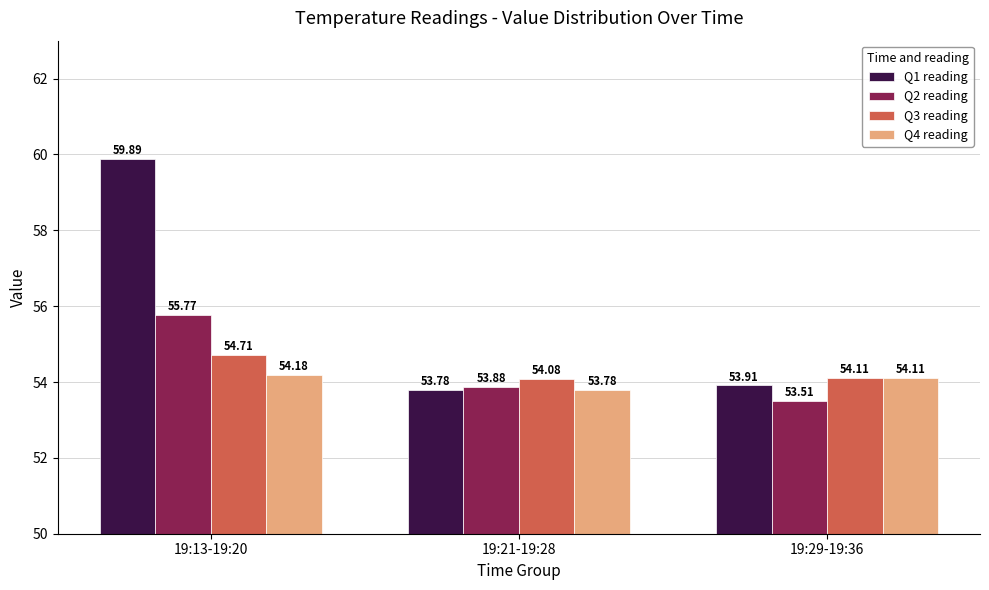

What is the difference between the highest and lowest values at 19:13-19:20?

5.7